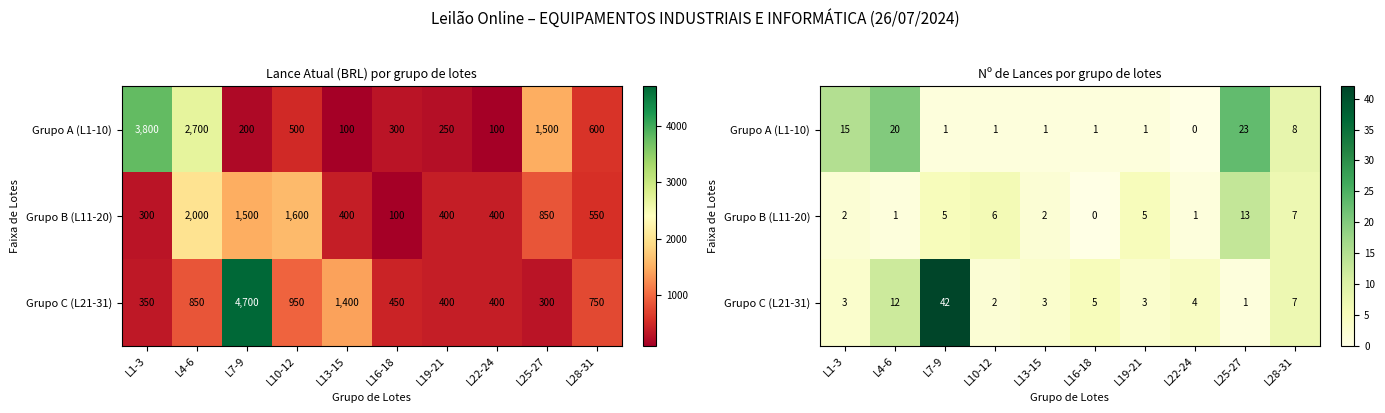

At which label does Grupo A (L1-10) reach its peak?

L25-27